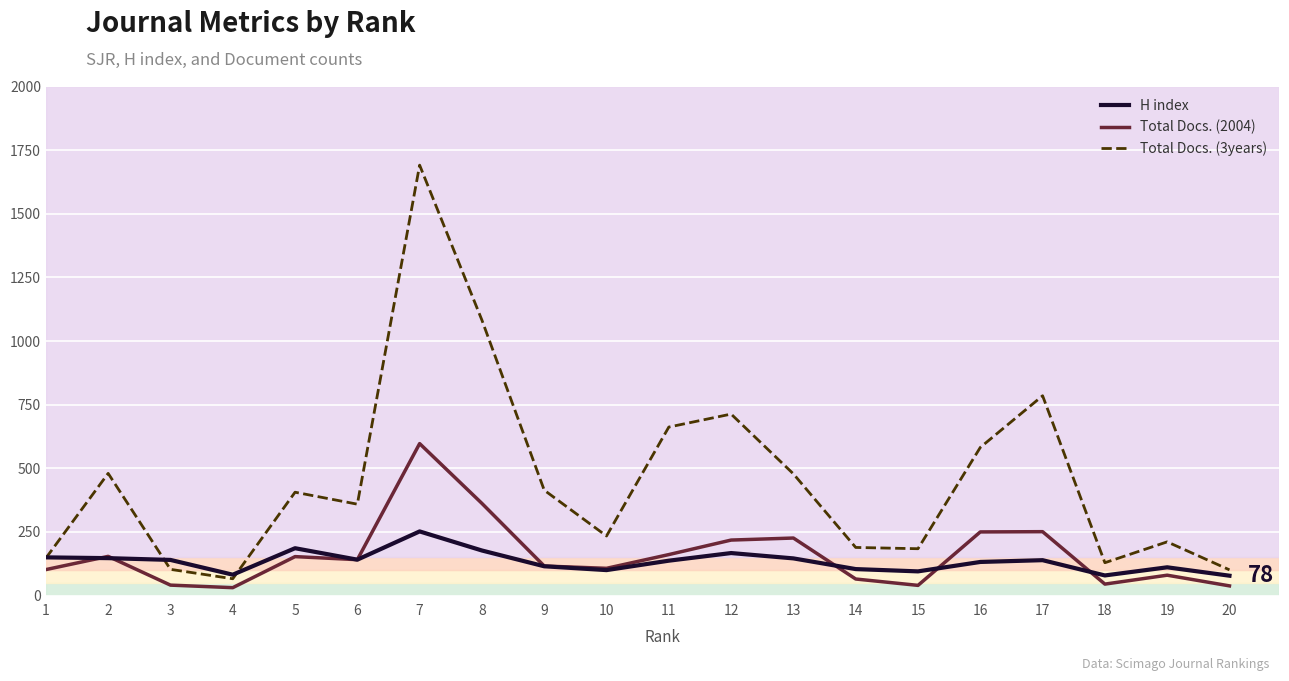

Rank the series by their maximum value, from highest to lowest.

Total Docs. (3years), Total Docs. (2004), H index